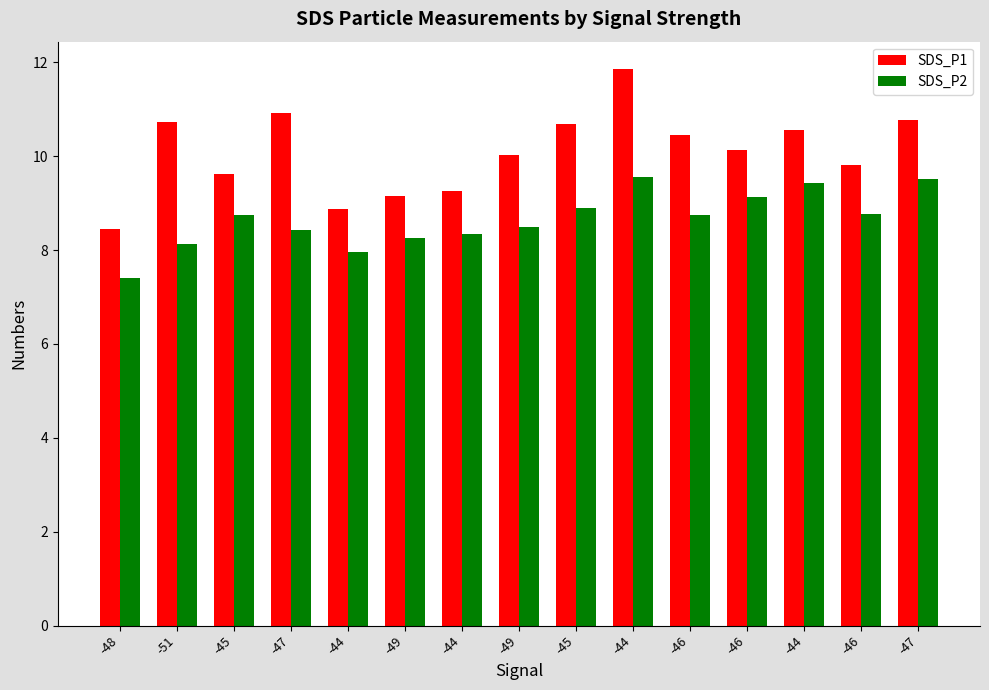

Which series has the largest range (max minus min)?

SDS_P1